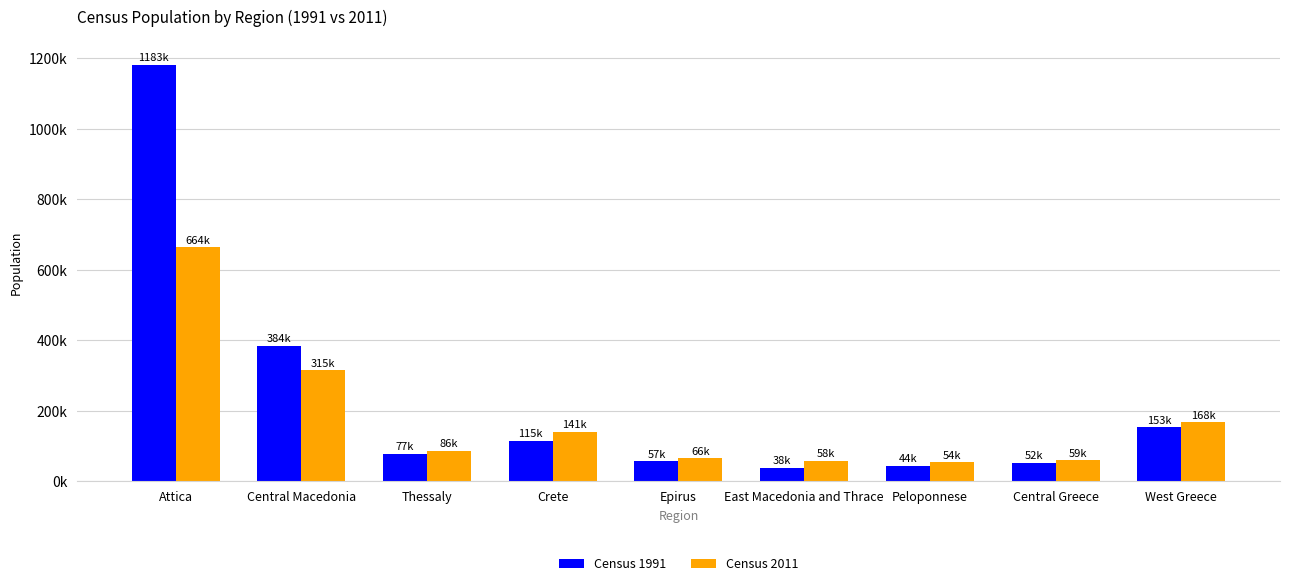

What are all the series names shown in the legend?

Census 1991, Census 2011